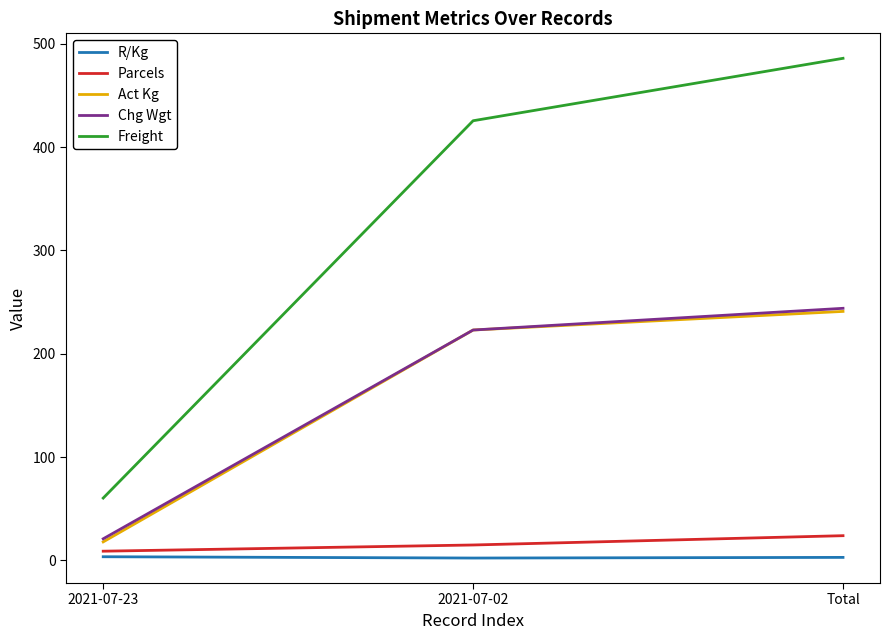

How many lines are shown in the chart?

5